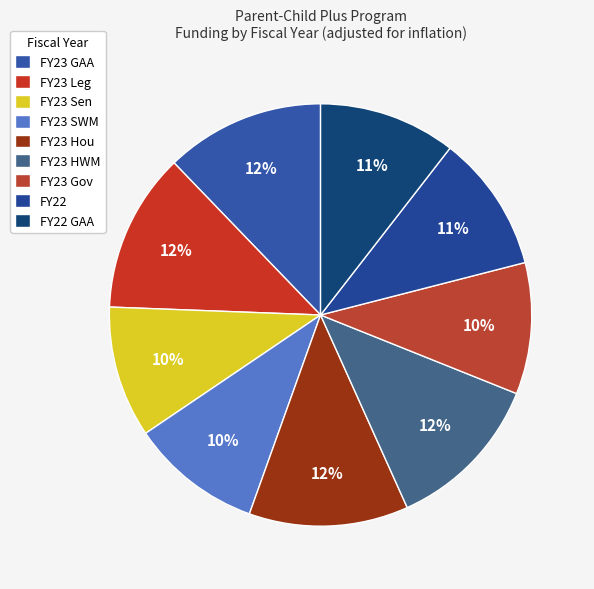

Between FY23 SWM and FY23 Leg, which is larger?

FY23 Leg